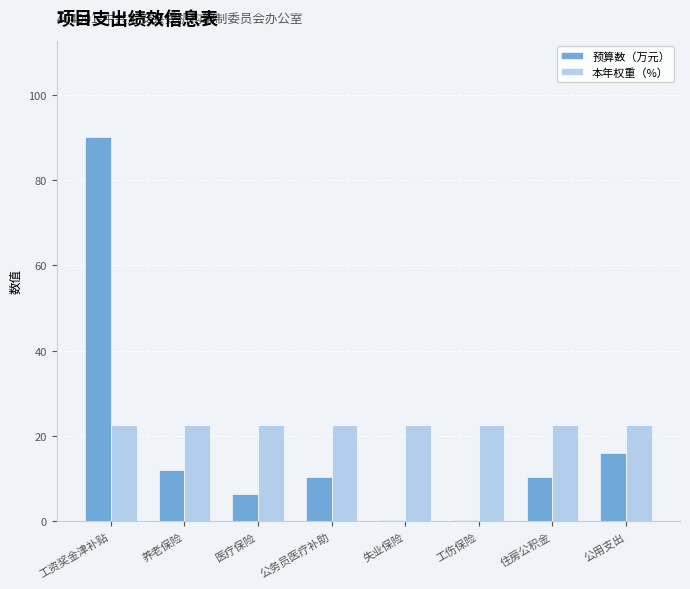

At which category is the sum across all series the highest?

工资奖金津补贴